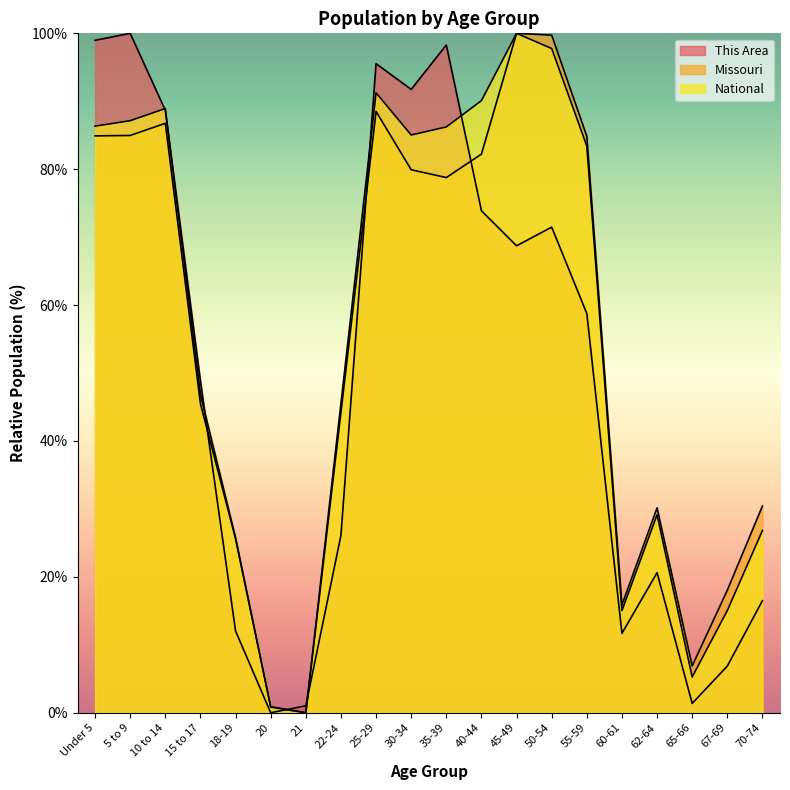

Which series ends up on top after the final intersection of National and This Area?

National